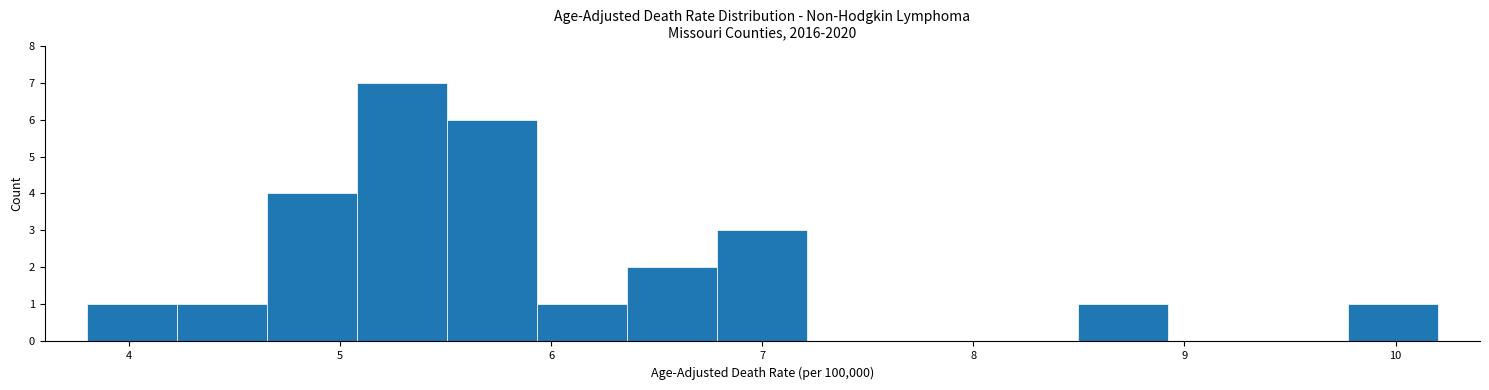

Over which range of the x-axis is the bar tallest?

5.1 to 5.5